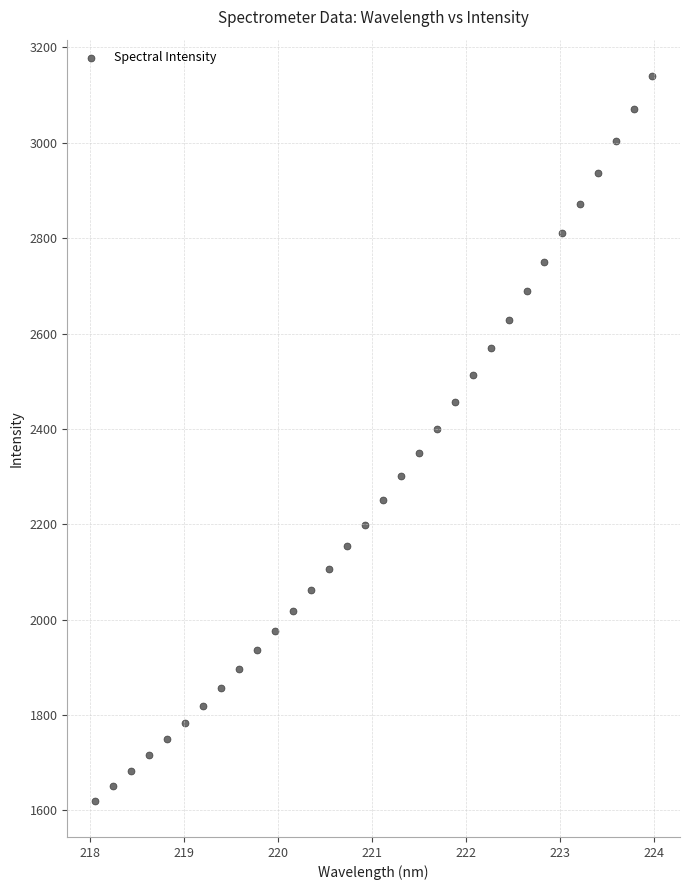

What is the range of X values (max minus min)?

5.9